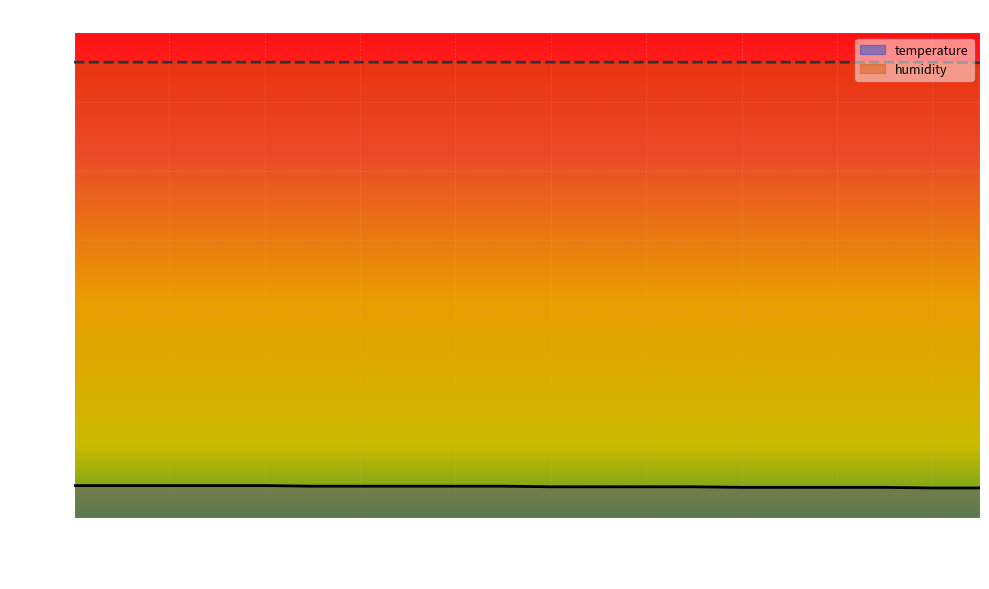

True or false: humidity has a value of 99.9 at 00:31.

True